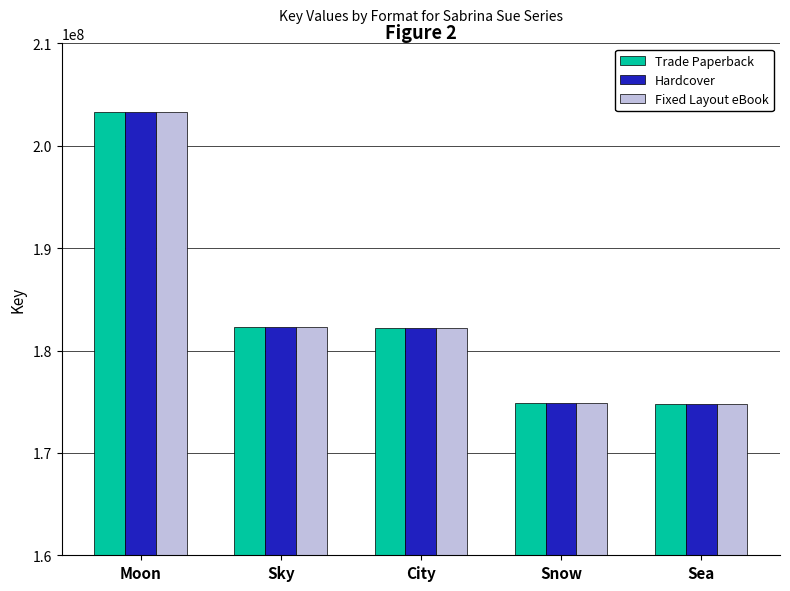

What is the average value of the Fixed Layout eBook series?

183514903